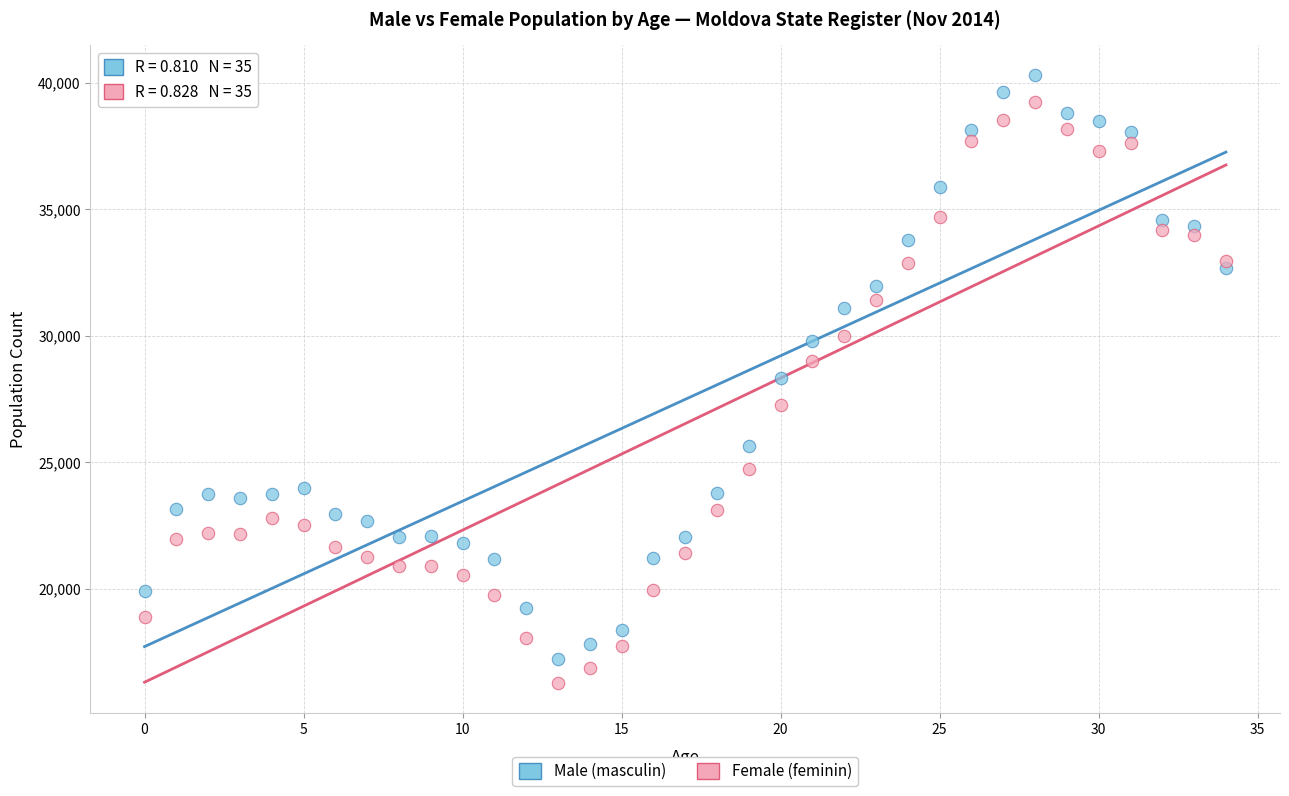

Which series has the largest Y range (max minus min)?

Male (masculin)